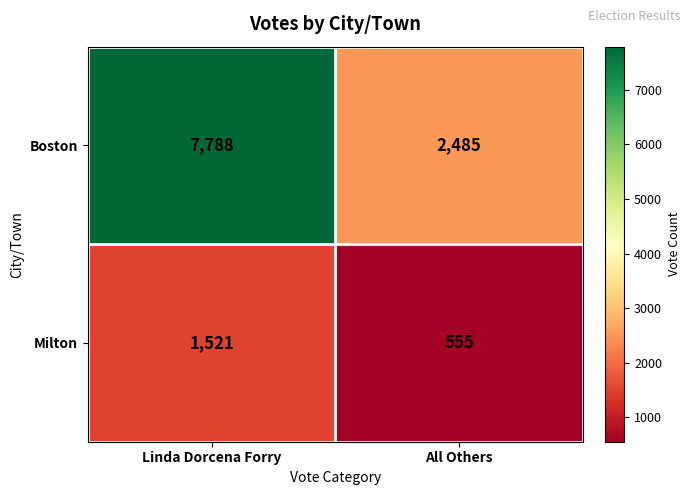

Reading right to left, list all the values displayed in this chart.

Boston: All Others=2485	Linda Dorcena Forry=7788
Milton: All Others=555	Linda Dorcena Forry=1521